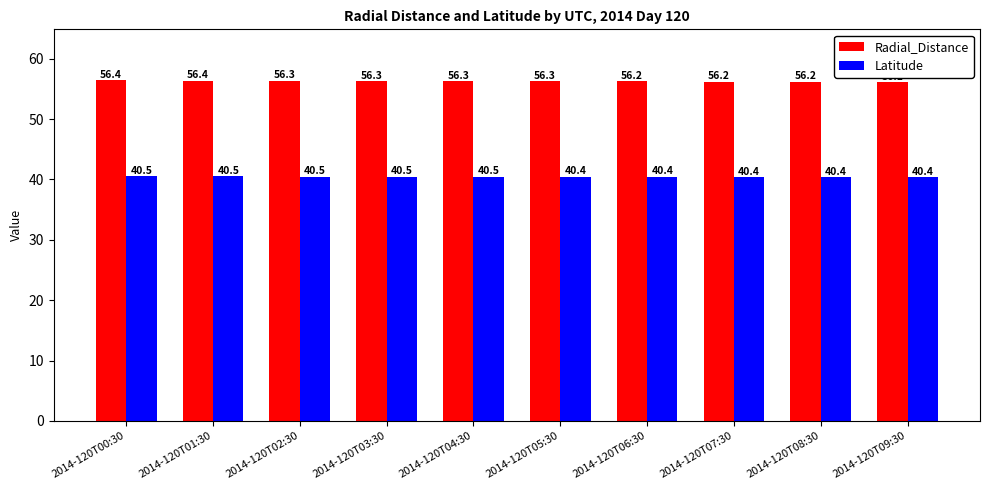

What is the difference between the maximum and minimum values in the Radial_Distance series?

0.3